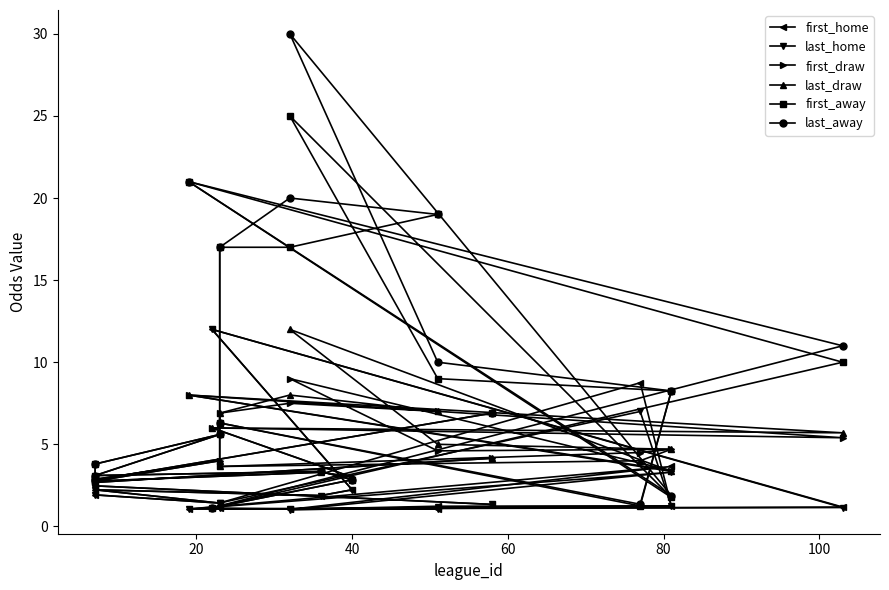

What is the minimum value for first_draw?

2.7